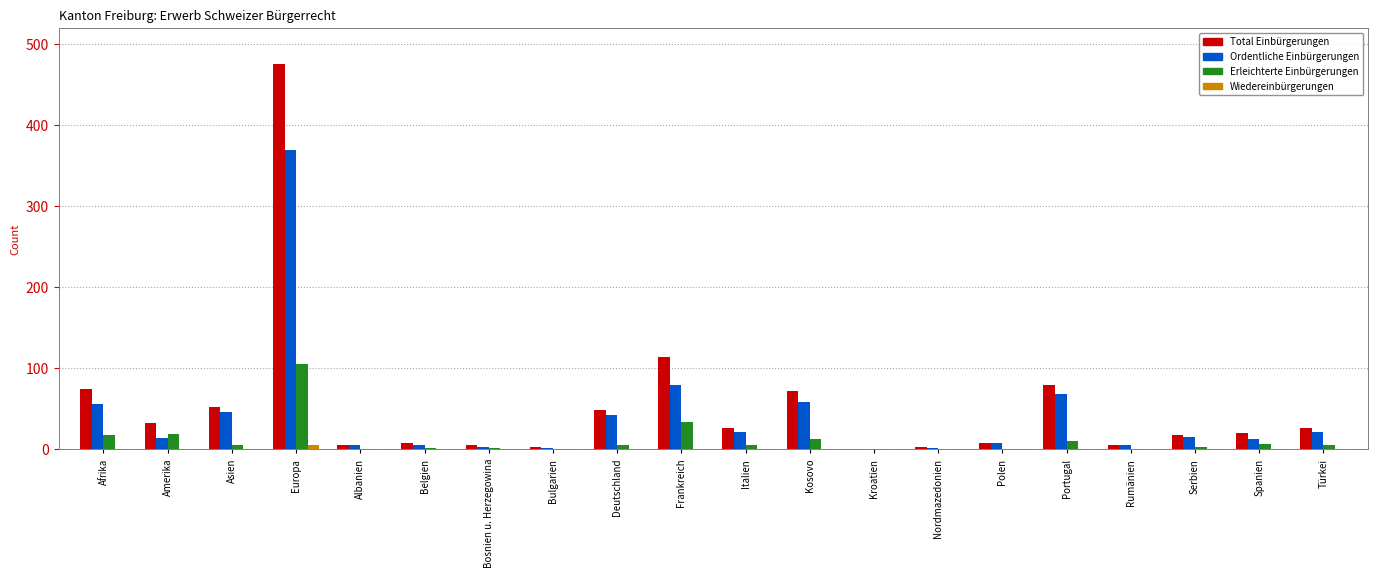

At which category does the chart reach its peak across all series?

Europa